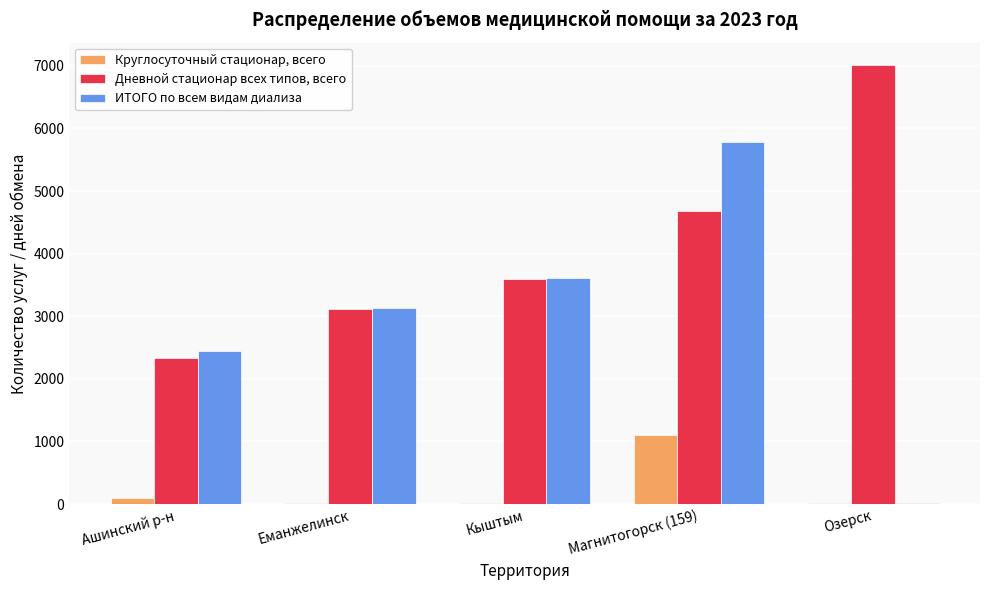

At which category is the sum across all series the highest?

Магнитогорск (159)